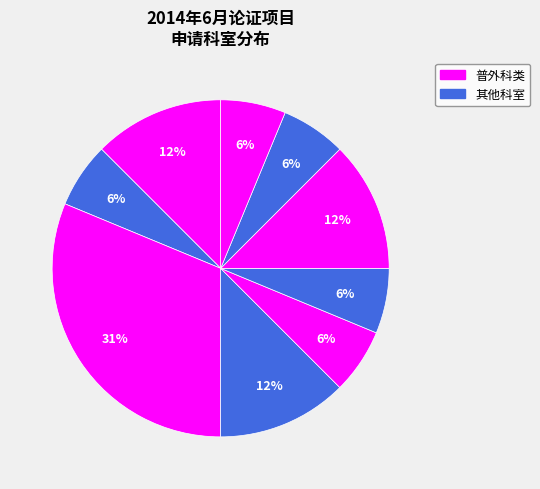

How many segments does this pie chart have?

9